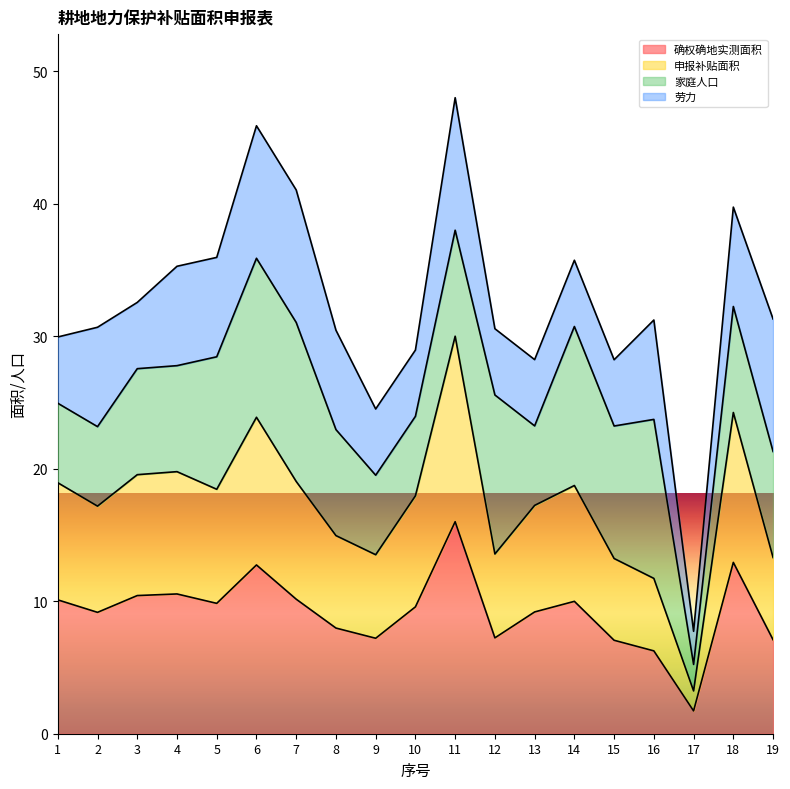

How many data points does each series have?

19